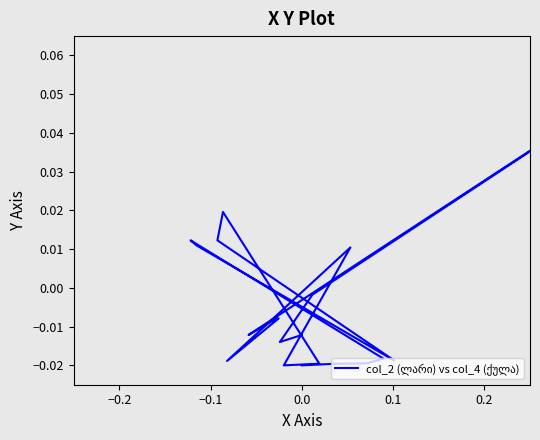

The value at 0.2 is -0.0. True or false?

False